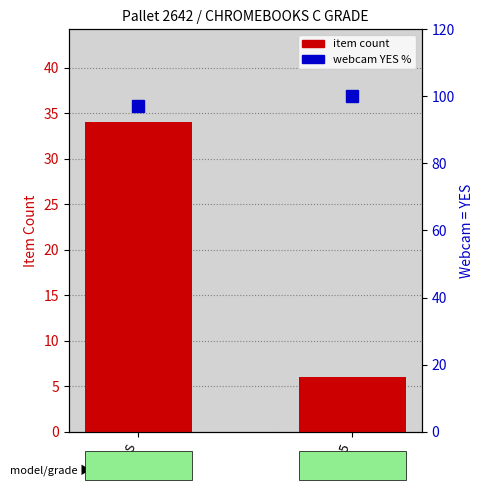

What is the label of the 1st bar from the right?

C2025